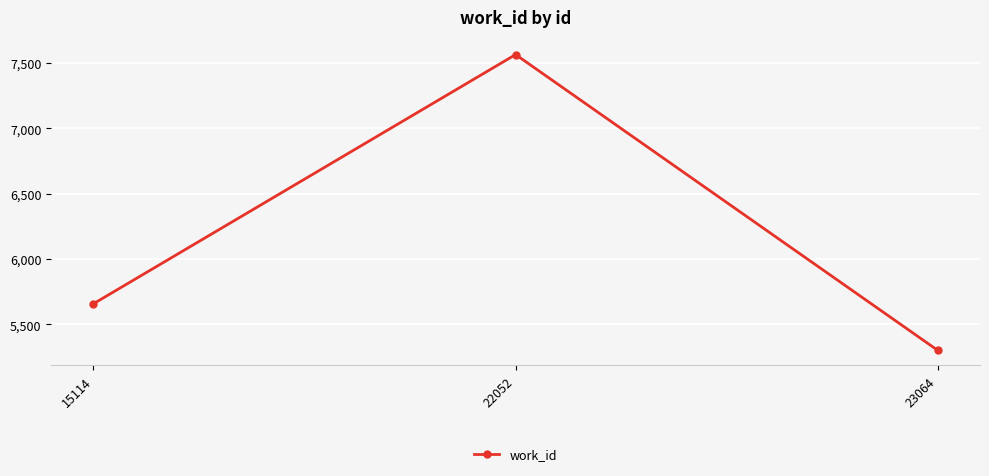

What is the value of the 1st point from the left?

5658